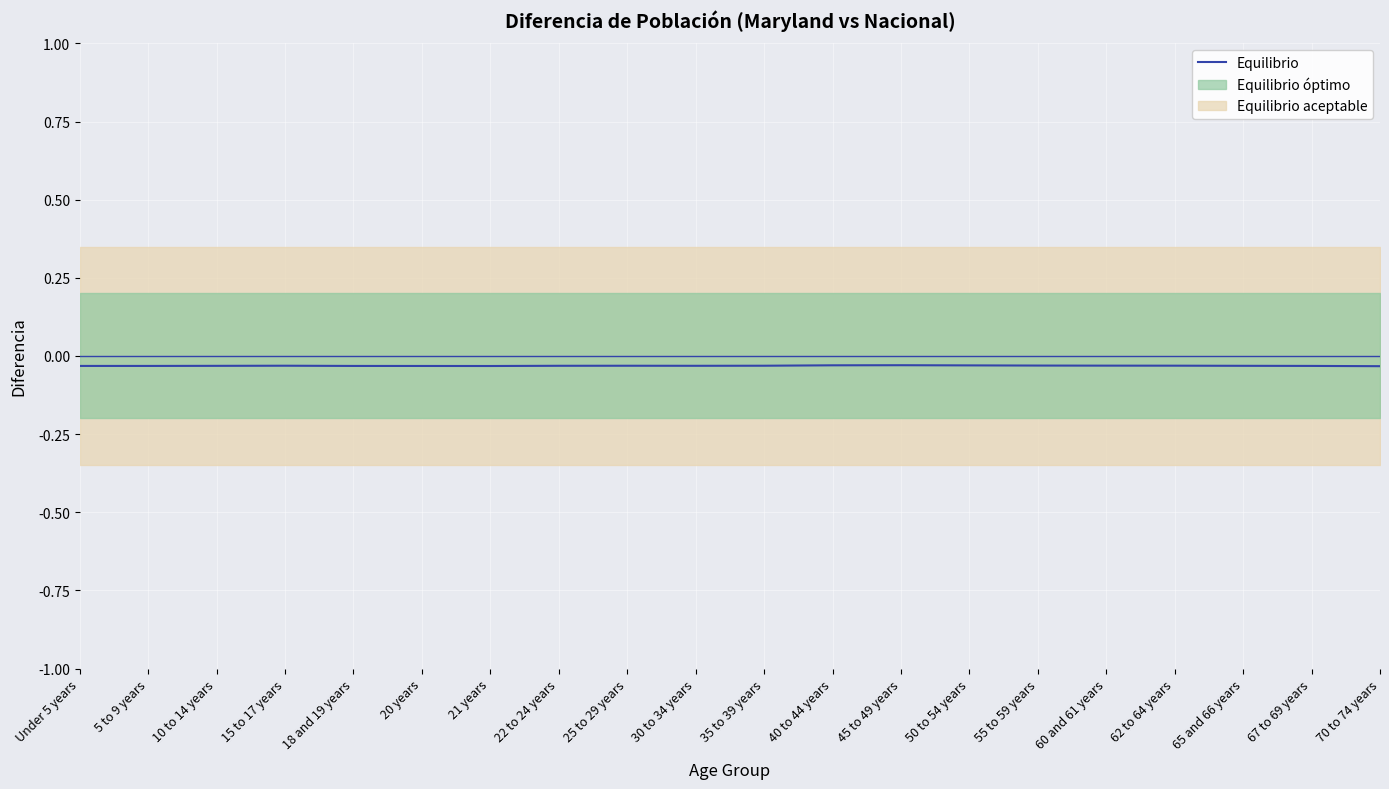

What is the label of the 9th point from the left?

25 to 29 years